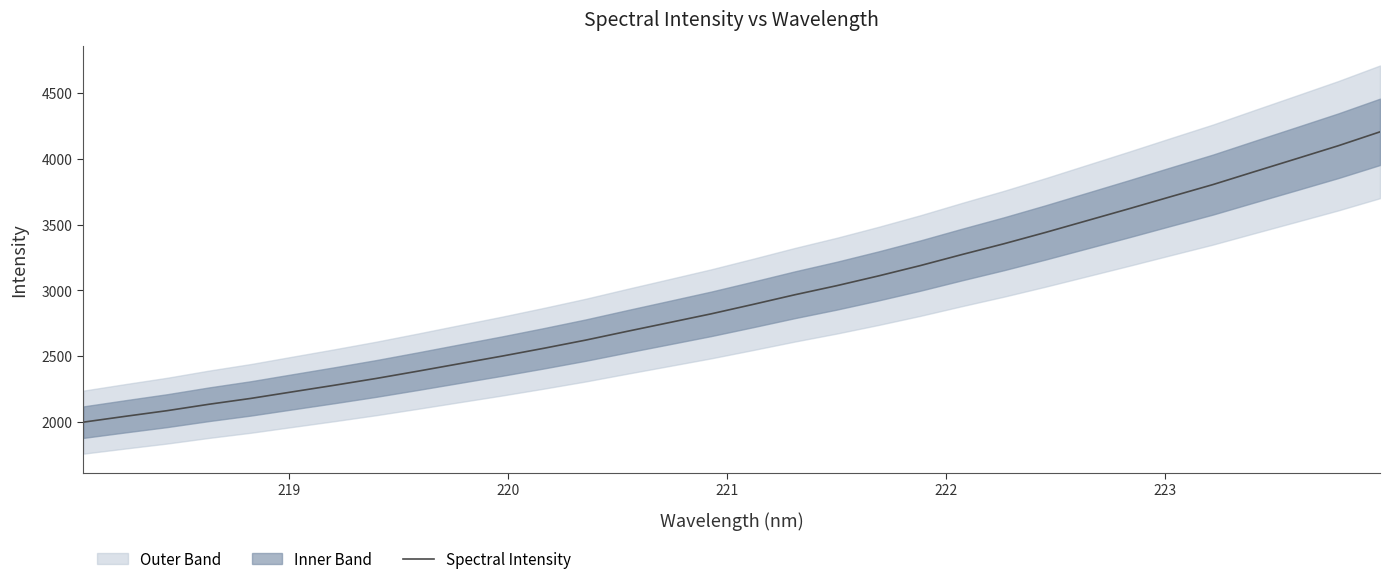

What is the lowest value of the Spectral Intensity series?

1997.1